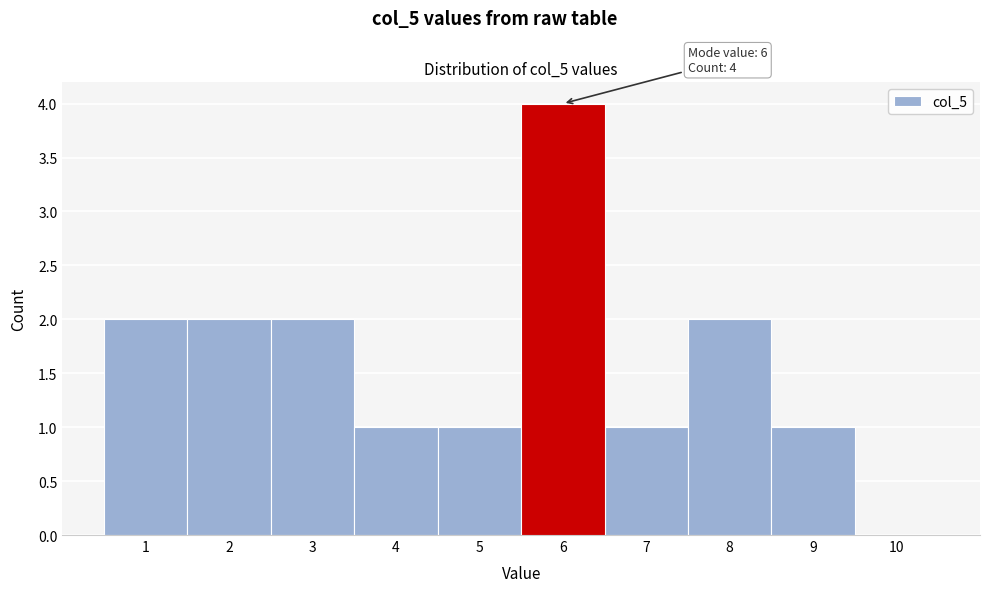

Which range on the x-axis has the tallest bar?

5.5 to 6.5